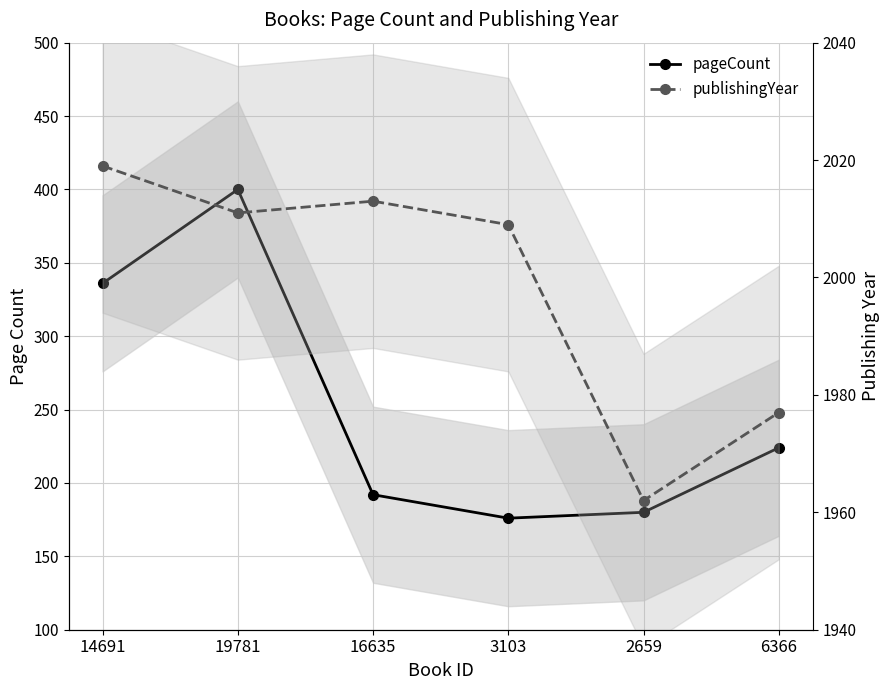

How many lines are shown in the chart?

2